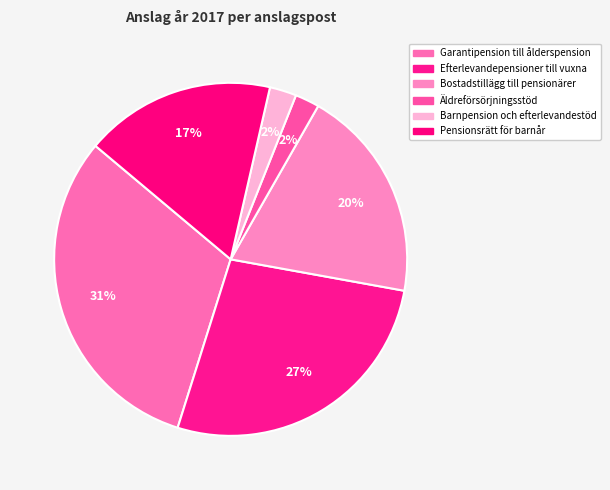

Combined, do Pensionsrätt för barnår and Efterlevandepensioner till vuxna account for over 50%?

No